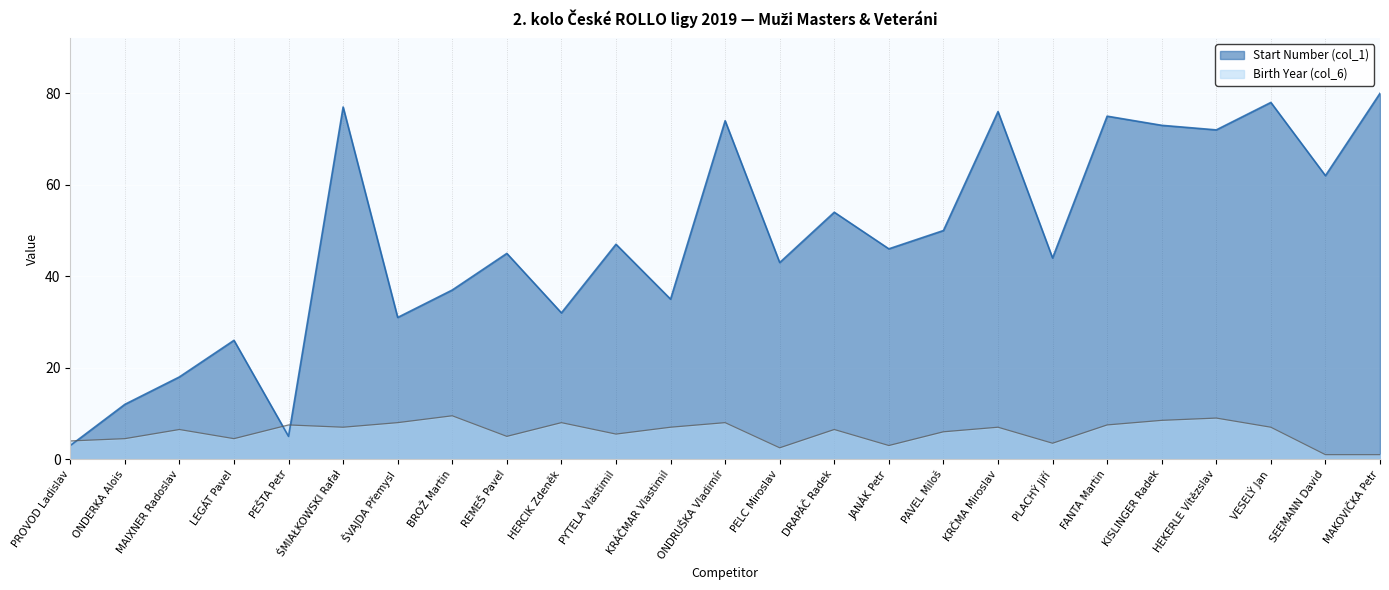

List the series in order of their overall mean, lowest first.

Birth Year (col_6), Start Number (col_1)